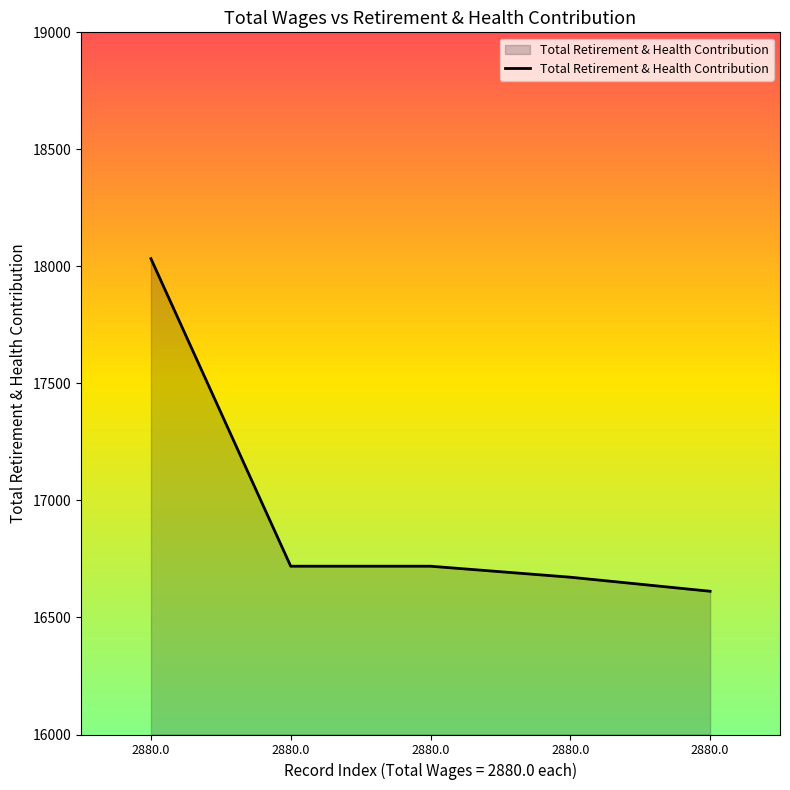

How many categories are shown in the chart?

5